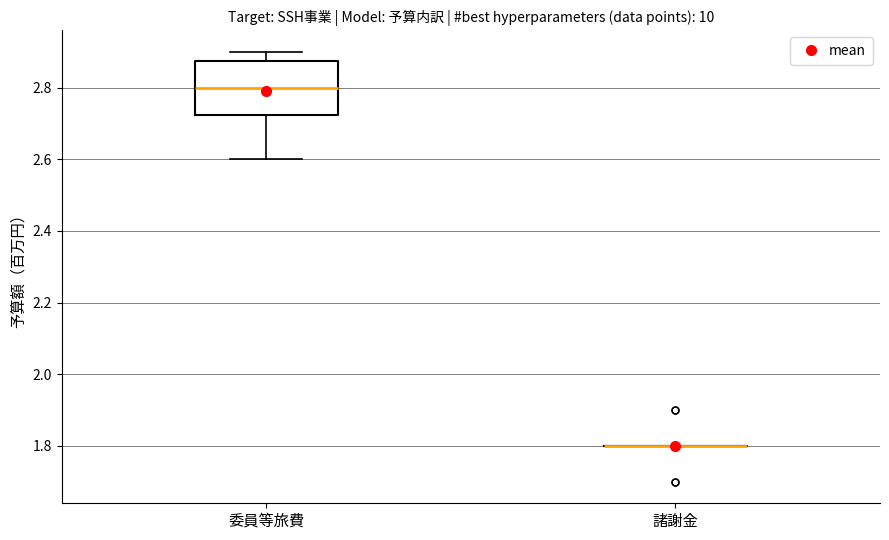

Reading left to right, transcribe this box plot: for each box, give where its median line is, the range the box spans, and where its two whiskers end, as read against the y-axis. The values are not printed on the chart, so give them approximately, as read against the axis.

委員等旅費: median 2.80, box 2.72 to 2.88, whiskers 2.60 to 2.90
諸謝金: box collapsed to a line at 1.80, whiskers 1.80 to 1.80